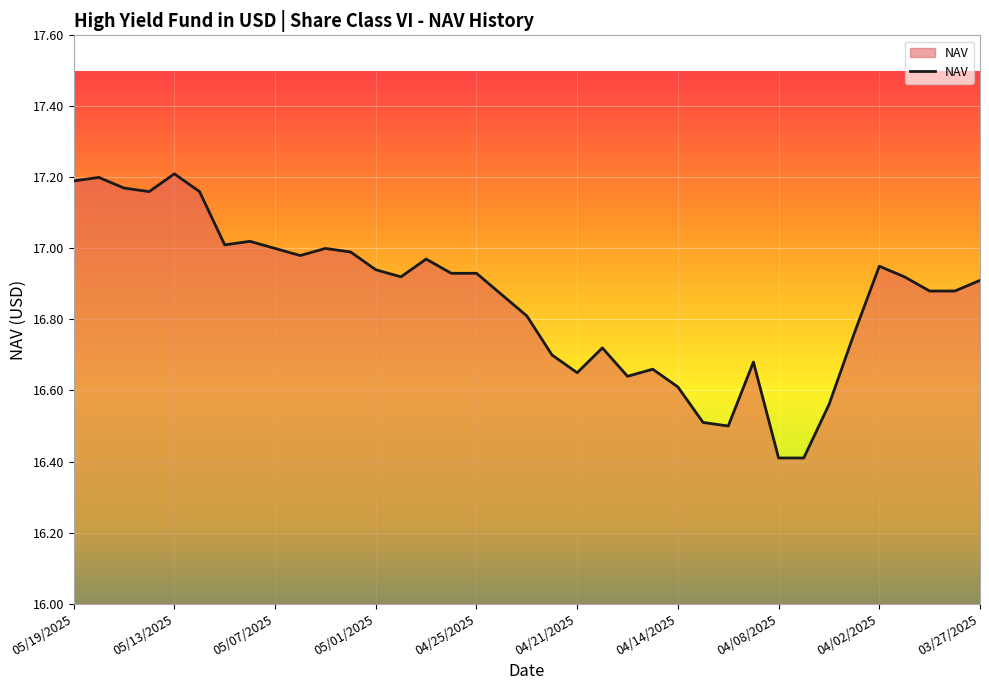

What is the smallest value displayed?

16.4